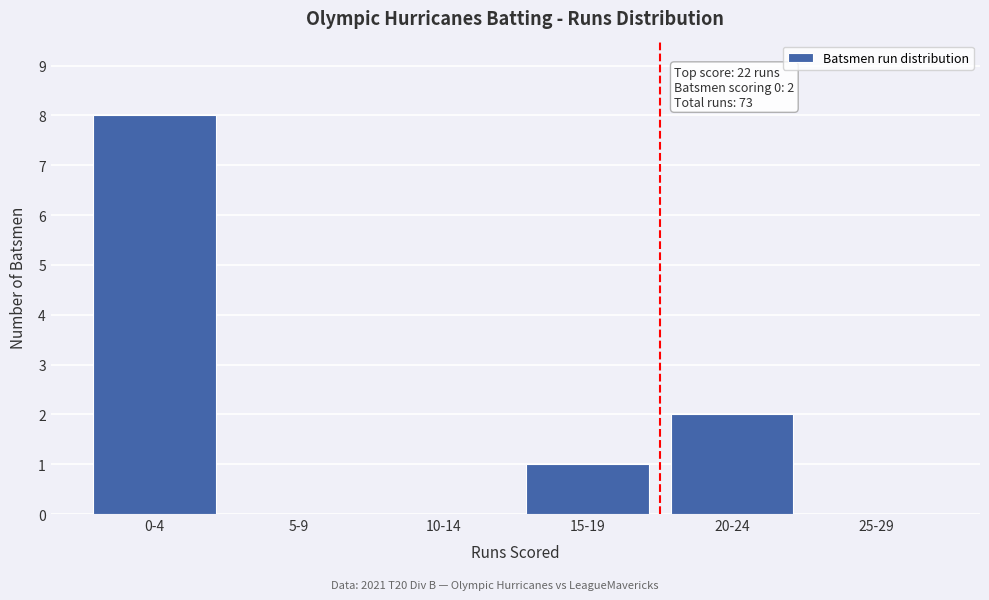

Reading left to right, what are all the values shown in this chart?

0-4=8	5-9=0	10-14=0	15-19=1	20-24=2	25-29=0